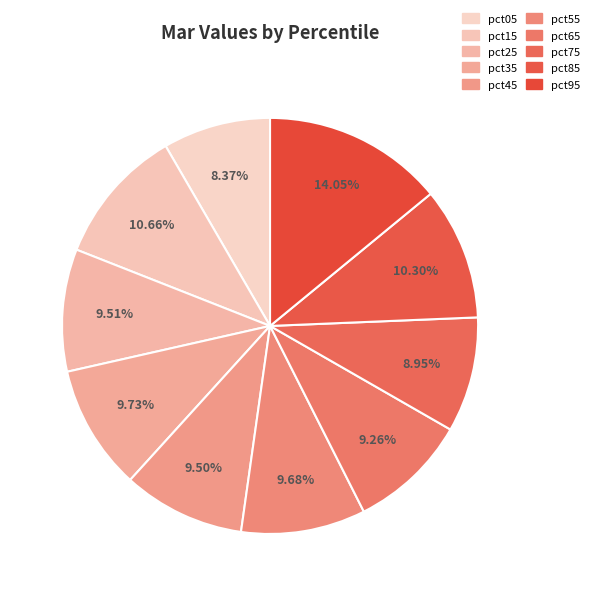

Is the sum of pct45 and pct95 greater than half?

No